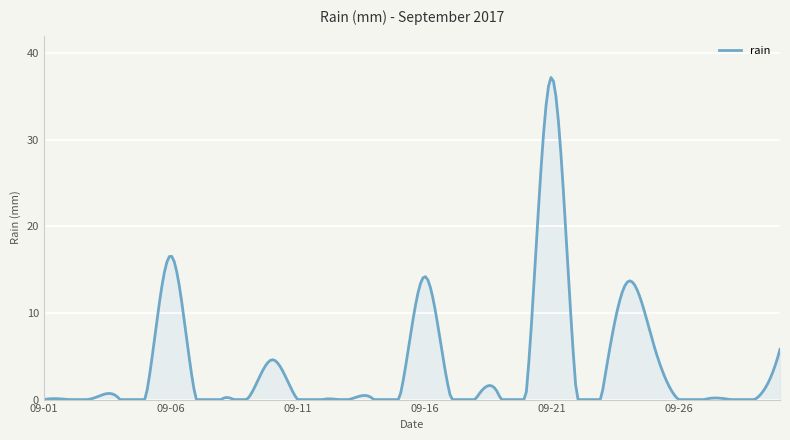

What is the difference between the maximum and minimum values?

37.2